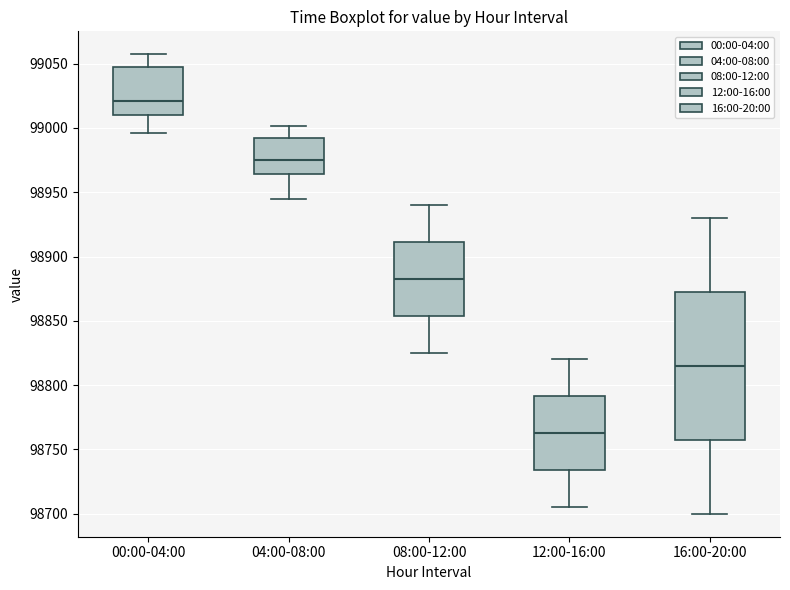

Which box is the tallest, from its lower edge to its upper edge?

16:00-20:00